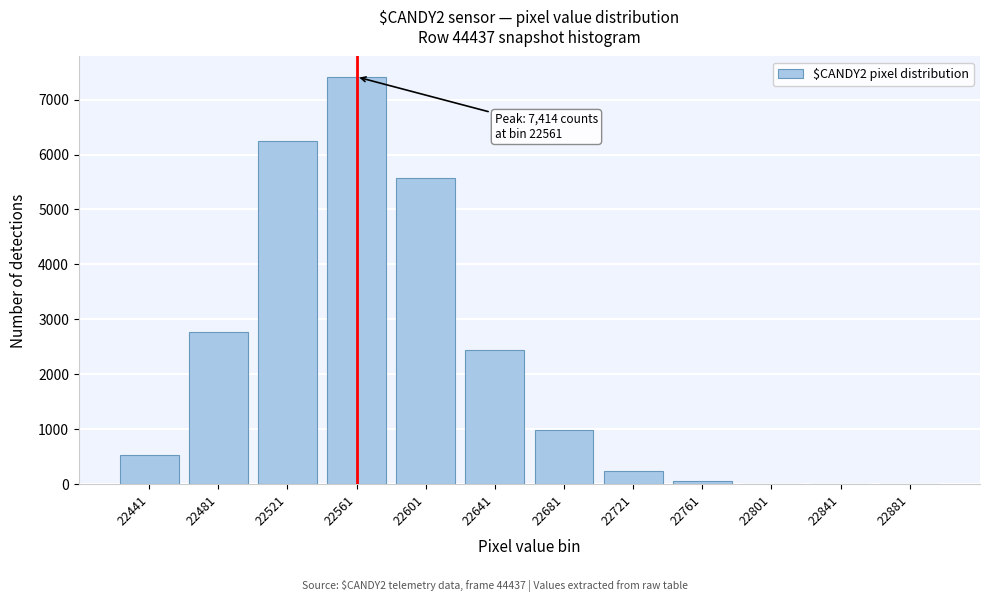

The value at 22601 is 5582. True or false?

True